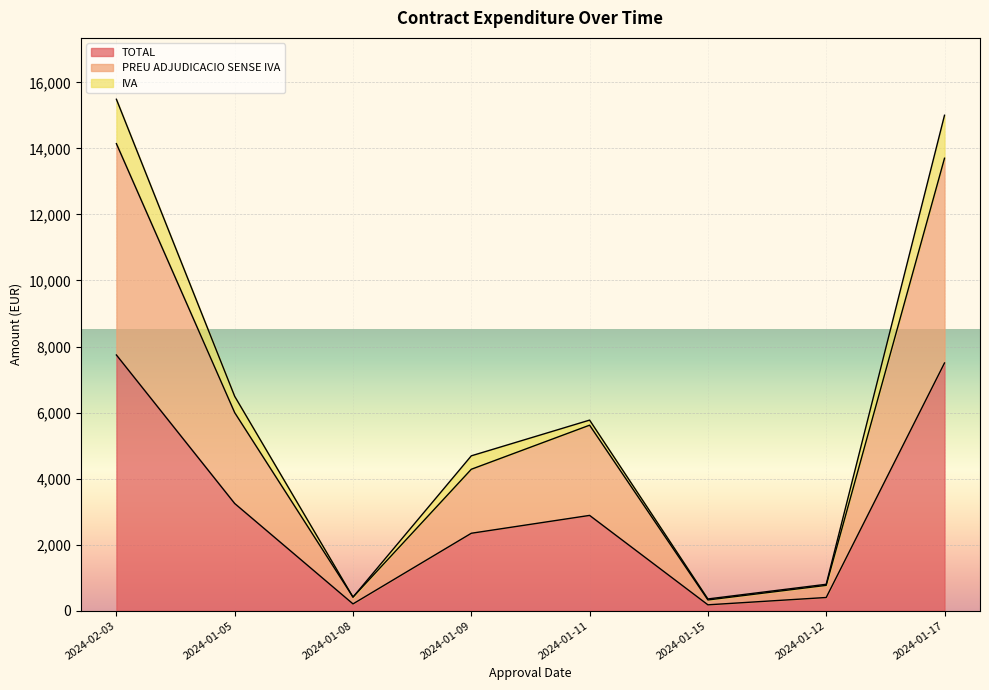

What is the maximum value for TOTAL?

7744.0